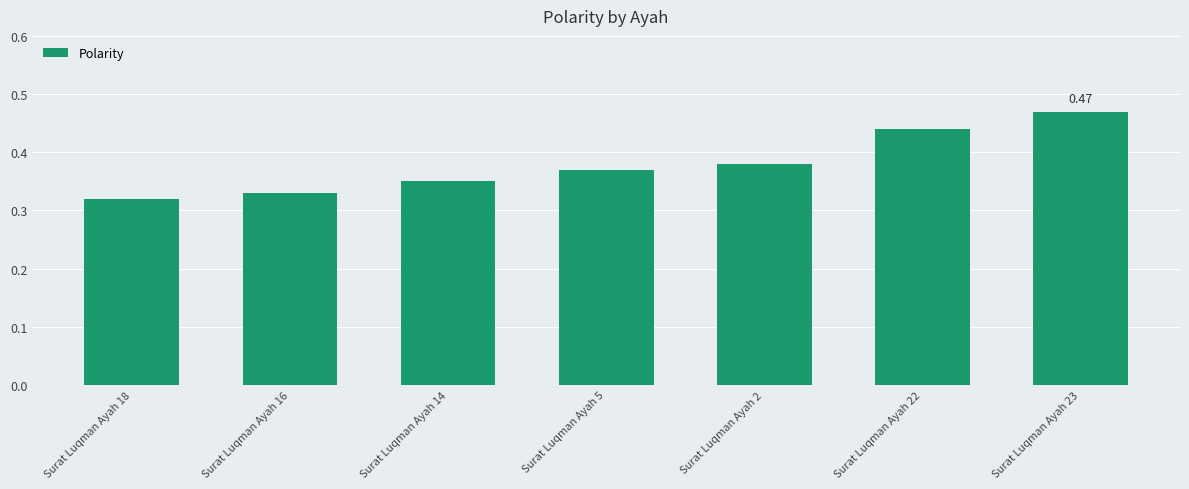

Which category has the highest value across all series?

Surat Luqman Ayah 23